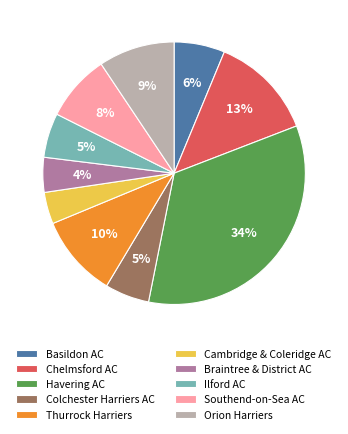

Count the number of slices in the pie.

10